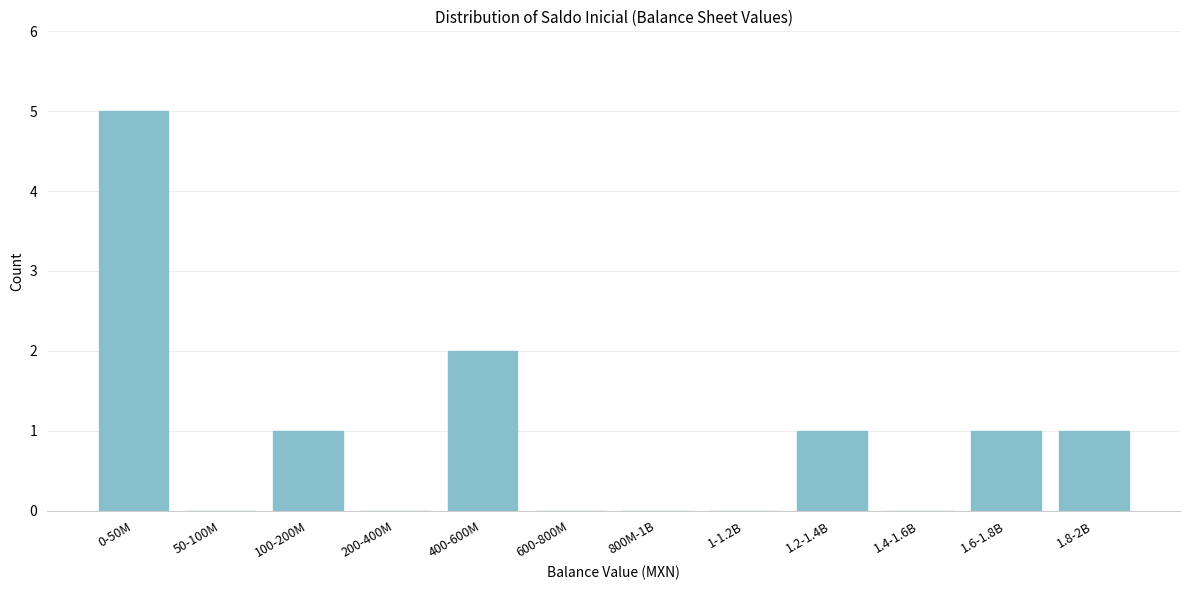

Reading right to left, what are all the values shown in this chart?

1.8-2B=1	1.6-1.8B=1	1.4-1.6B=0	1.2-1.4B=1	1-1.2B=0	800M-1B=0	600-800M=0	400-600M=2	200-400M=0	100-200M=1	50-100M=0	0-50M=5